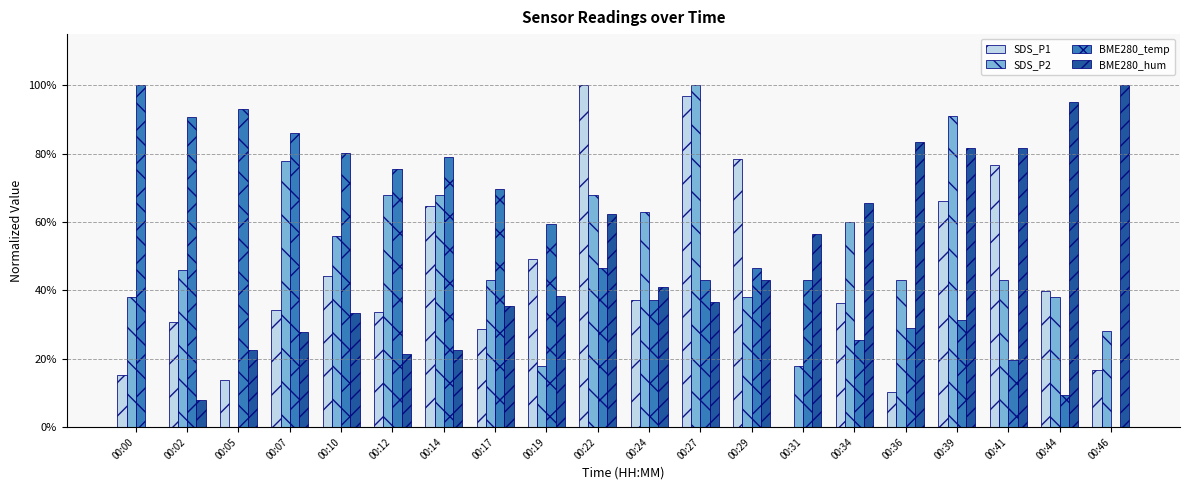

Which series changed the most between 00:17 and 00:29?

SDS_P1